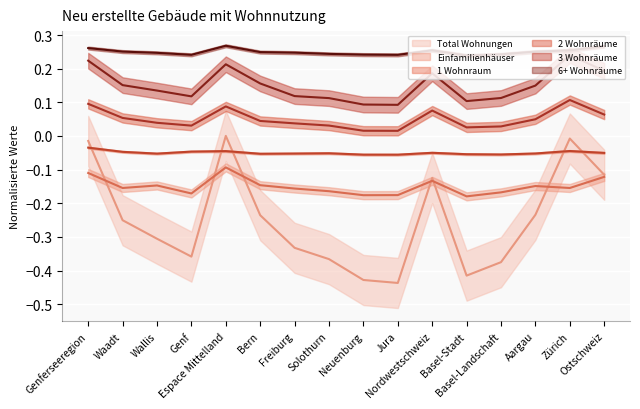

At which label is Total Wohnungen closest to 0?

Espace Mittelland